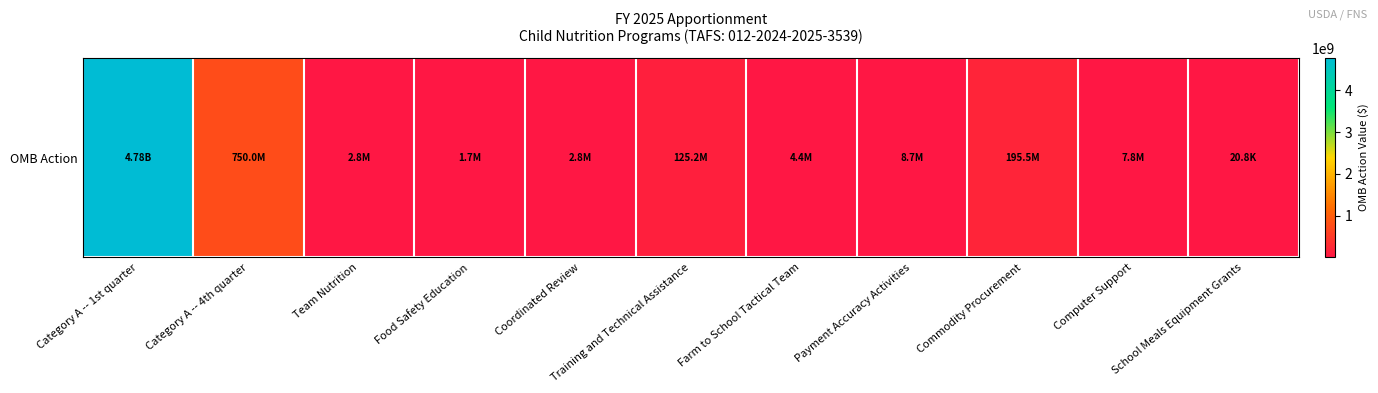

Rank the categories by value from lowest to highest.

School Meals Equipment Grants, Food Safety Education, Team Nutrition, Coordinated Review, Farm to School Tactical Team, Computer Support, Payment Accuracy Activities, Training and Technical Assistance, Commodity Procurement, Category A -- 4th quarter, Category A -- 1st quarter